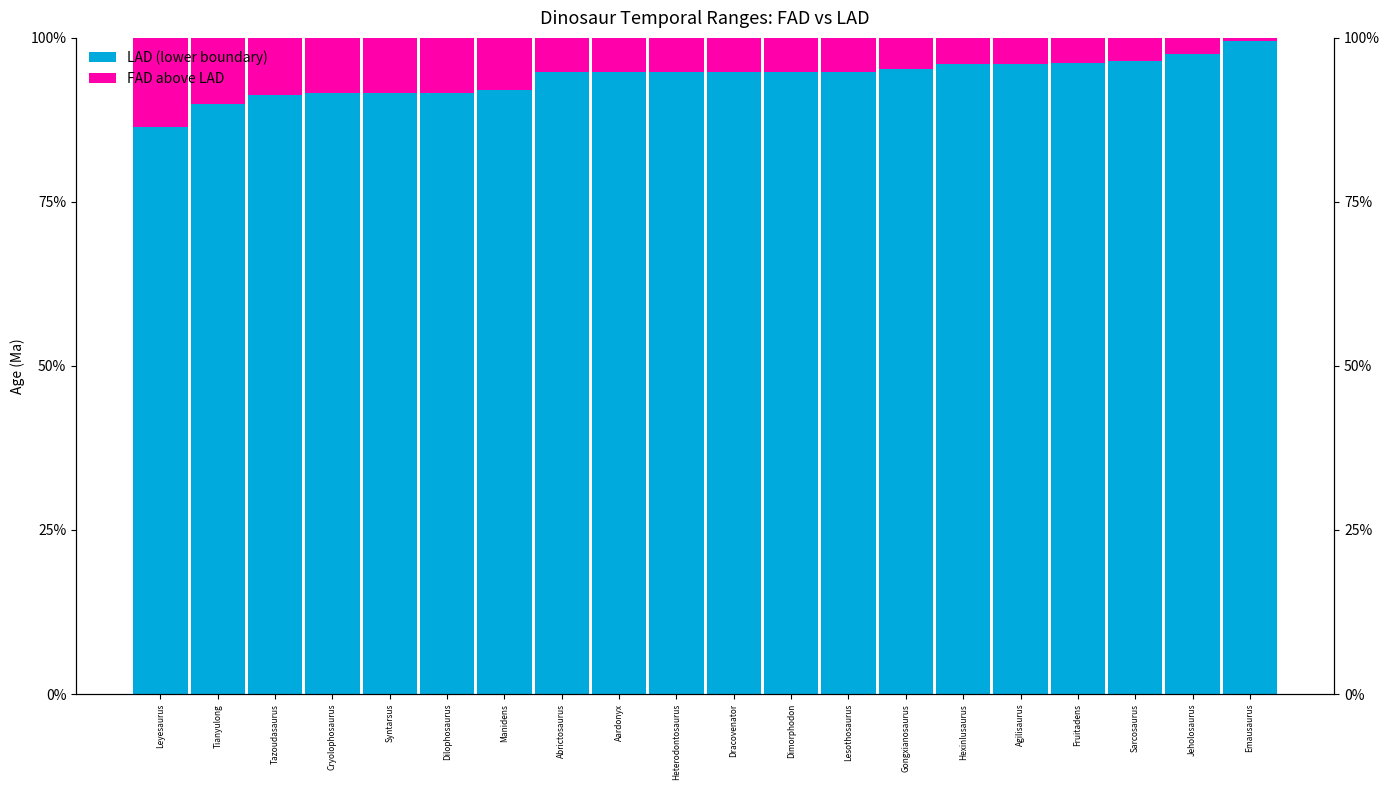

At which label is LAD (lower boundary) closest to 92?

Manidens